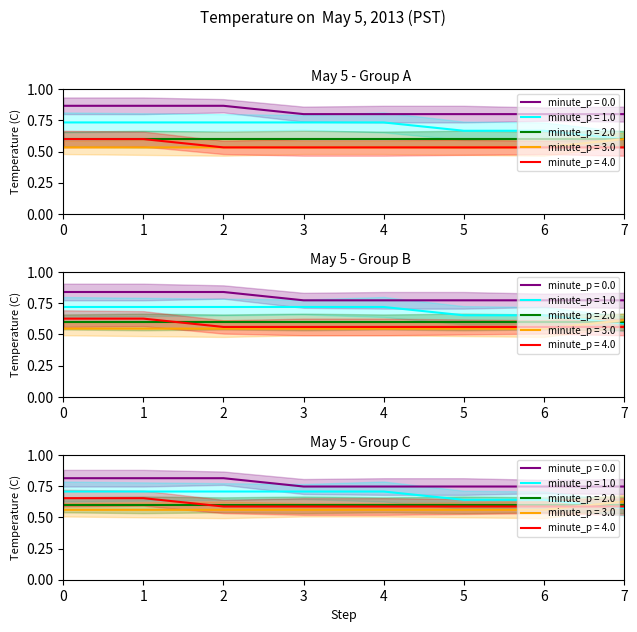

Count the Hour 0 values in the range 0 to 1.

8